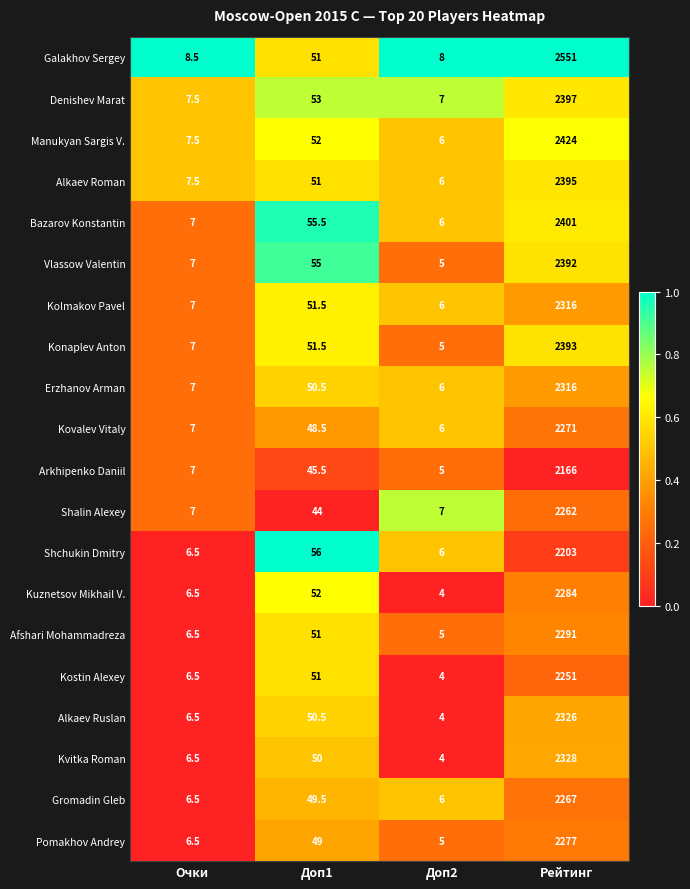

What is the difference between the highest and lowest values at Очки?

2.0